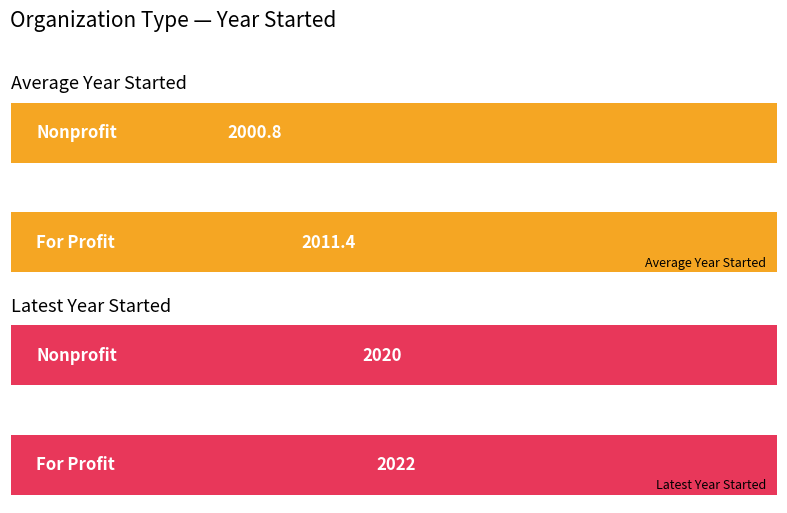

List the series in order of their overall mean, highest first.

Latest Year Started, Average Year Started